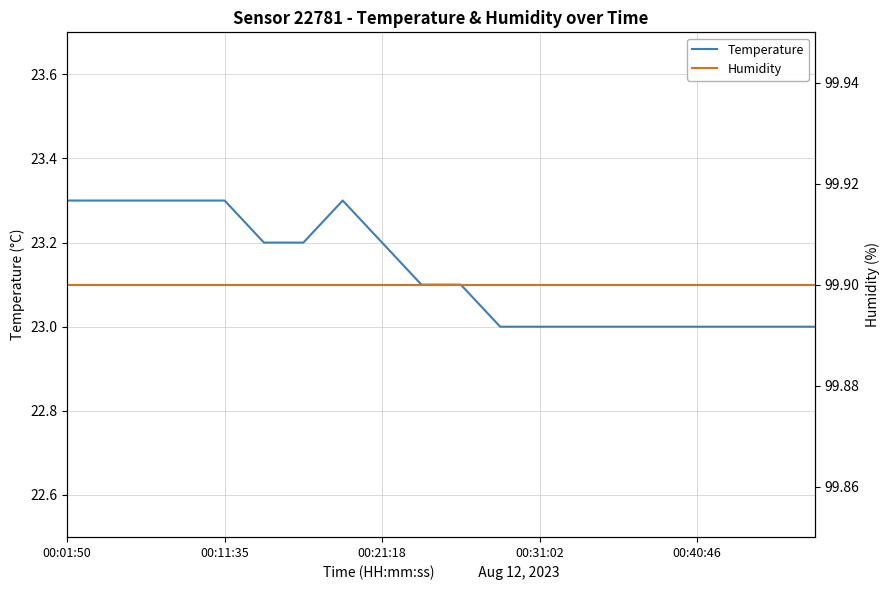

What is the highest value of the Temperature series?

23.3